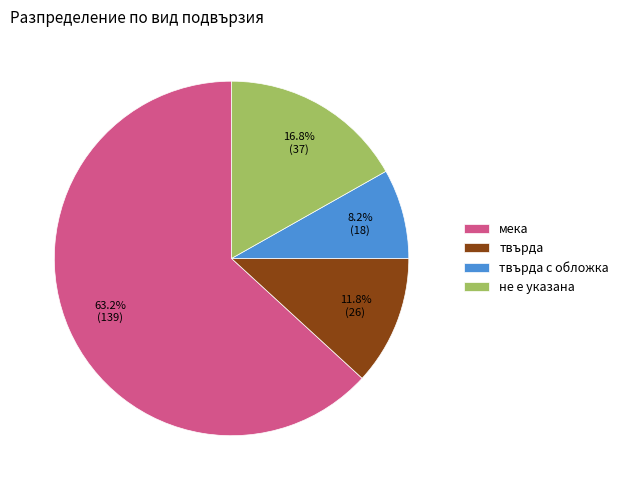

How many slices are in this pie chart?

4